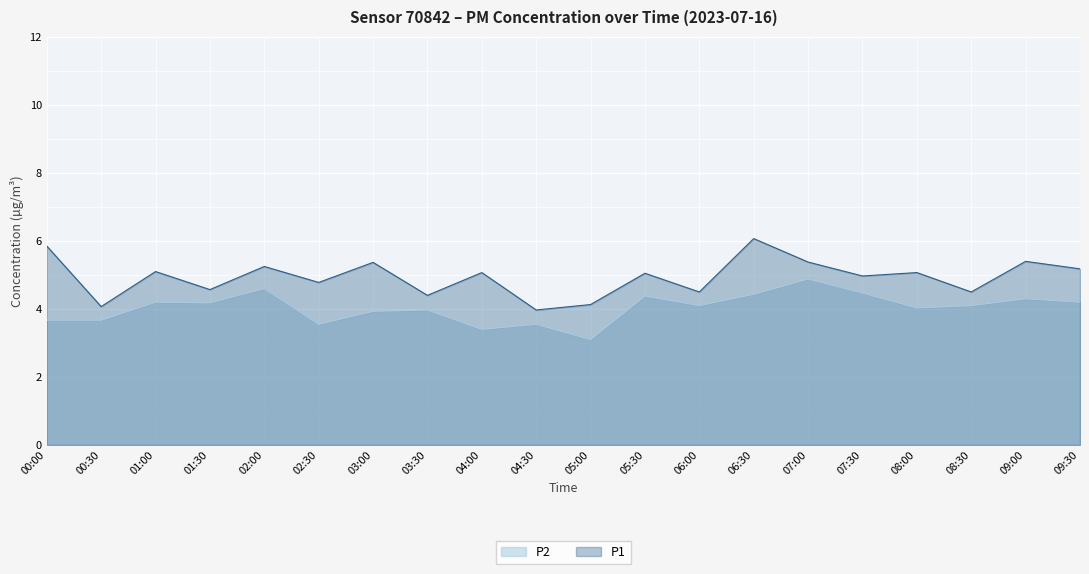

Count the number of data series in this chart.

2